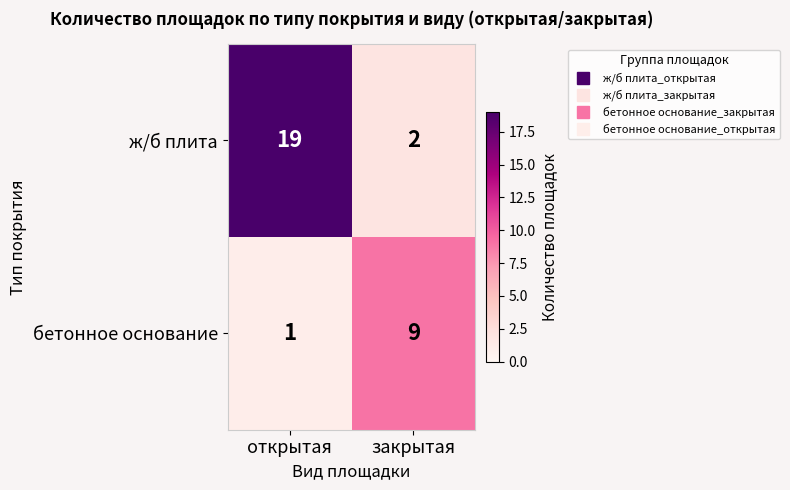

Reading right to left, list all the values displayed in this chart.

ж/б плита: 2	19
бетонное основание: 9	1